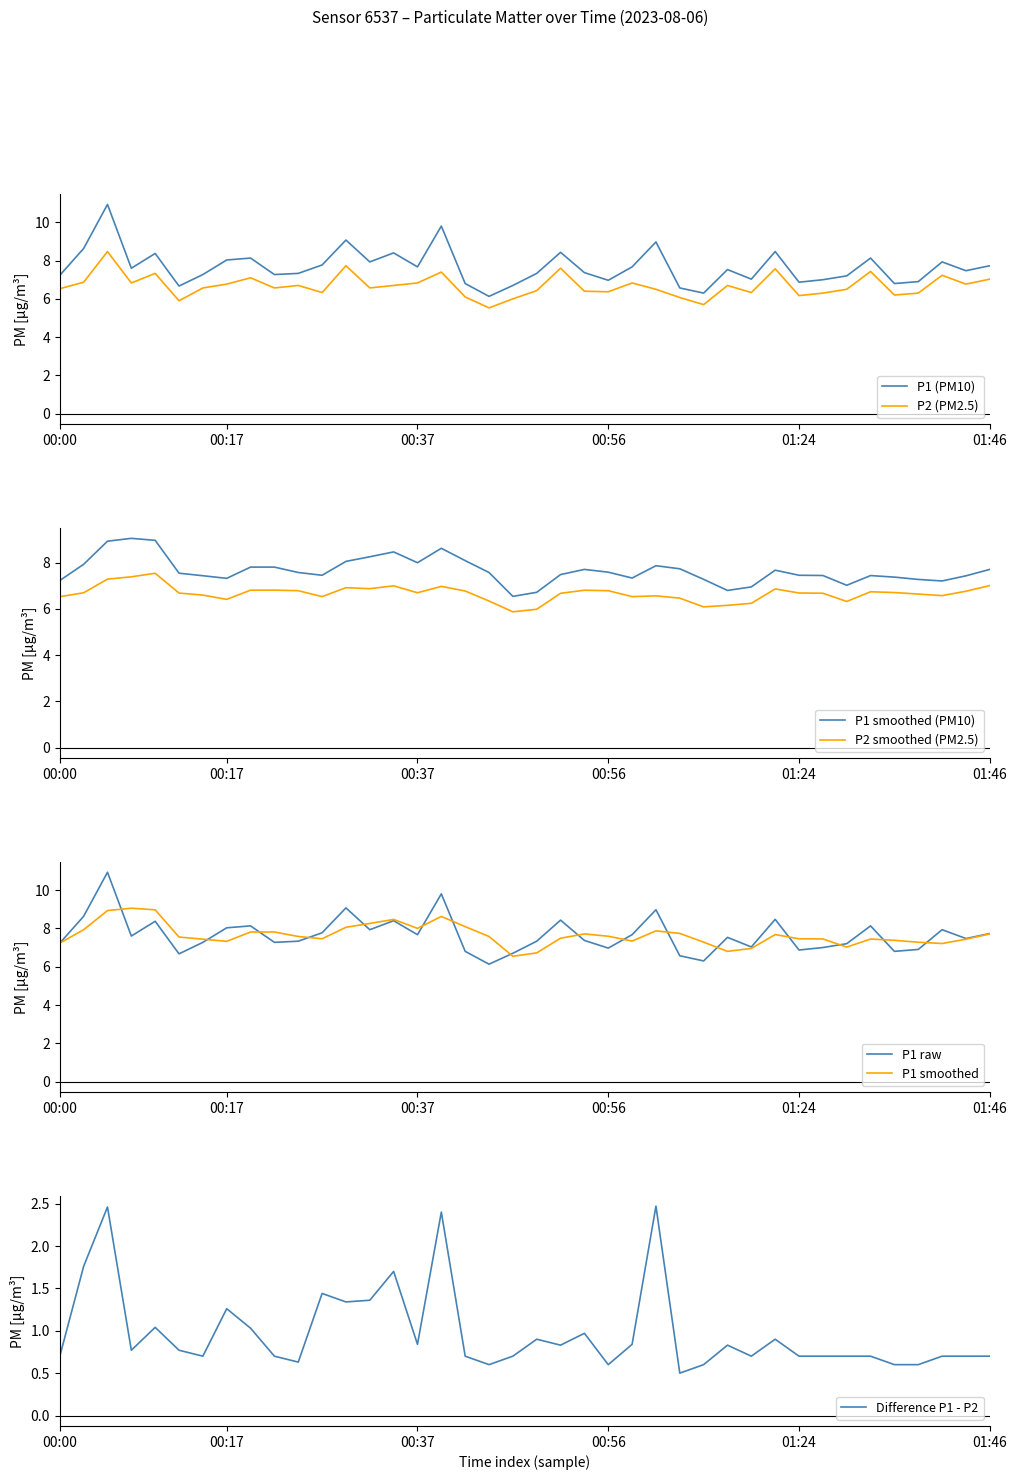

Reading left to right, transcribe all the data shown in this chart.

P1: 7.2	8.6	10.9	7.6	8.4	6.7	7.3	8.0	8.1	7.3	7.3	7.8	9.1	7.9	8.4	7.7	9.8	6.8	6.1	6.7	7.3	8.4	7.4	7.0	7.7	9.0	6.6	6.3	7.5	7.0	8.5	6.9	7.0	7.2	8.1	6.8	6.9	7.9	7.5	7.7
P2: 6.5	6.9	8.5	6.8	7.3	5.9	6.6	6.8	7.1	6.6	6.7	6.3	7.7	6.6	6.7	6.8	7.4	6.1	5.5	6.0	6.4	7.6	6.4	6.4	6.8	6.5	6.1	5.7	6.7	6.3	7.6	6.2	6.3	6.5	7.4	6.2	6.3	7.2	6.8	7.0